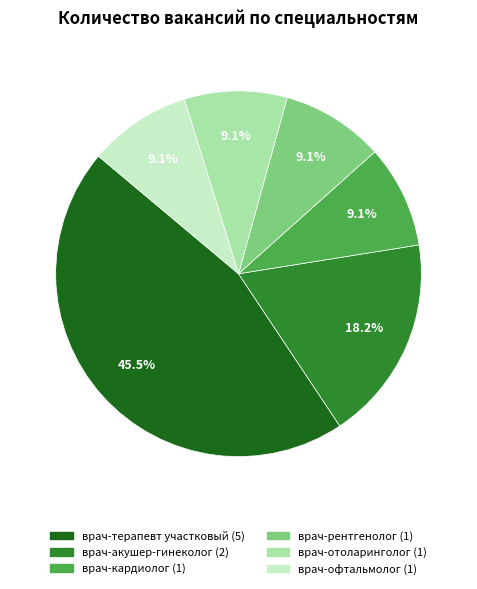

What is the largest slice in the pie chart?

врач-терапевт участковый